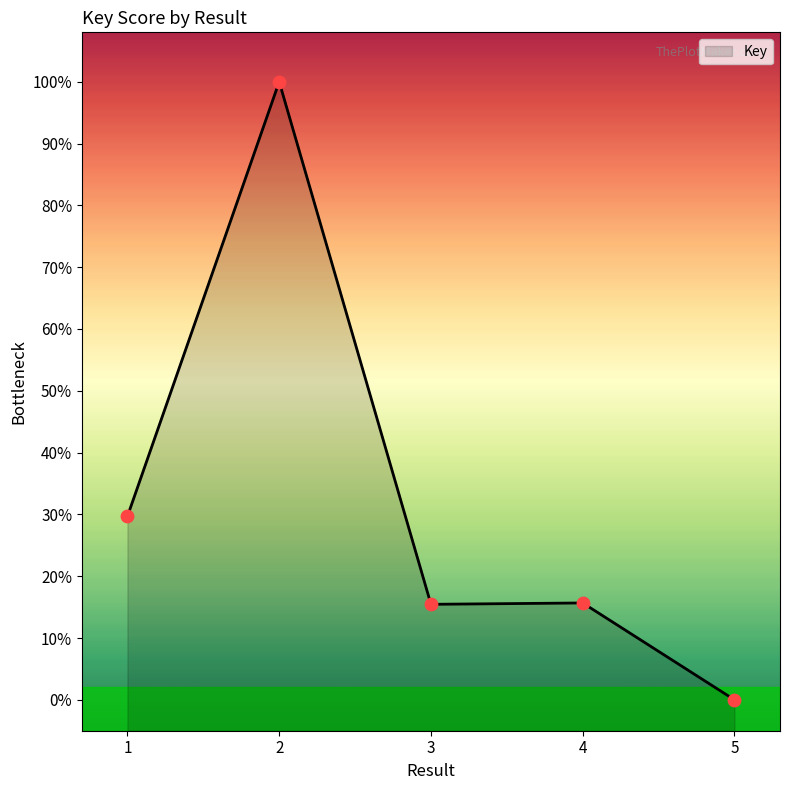

Which has a higher value, 5 or 2?

2